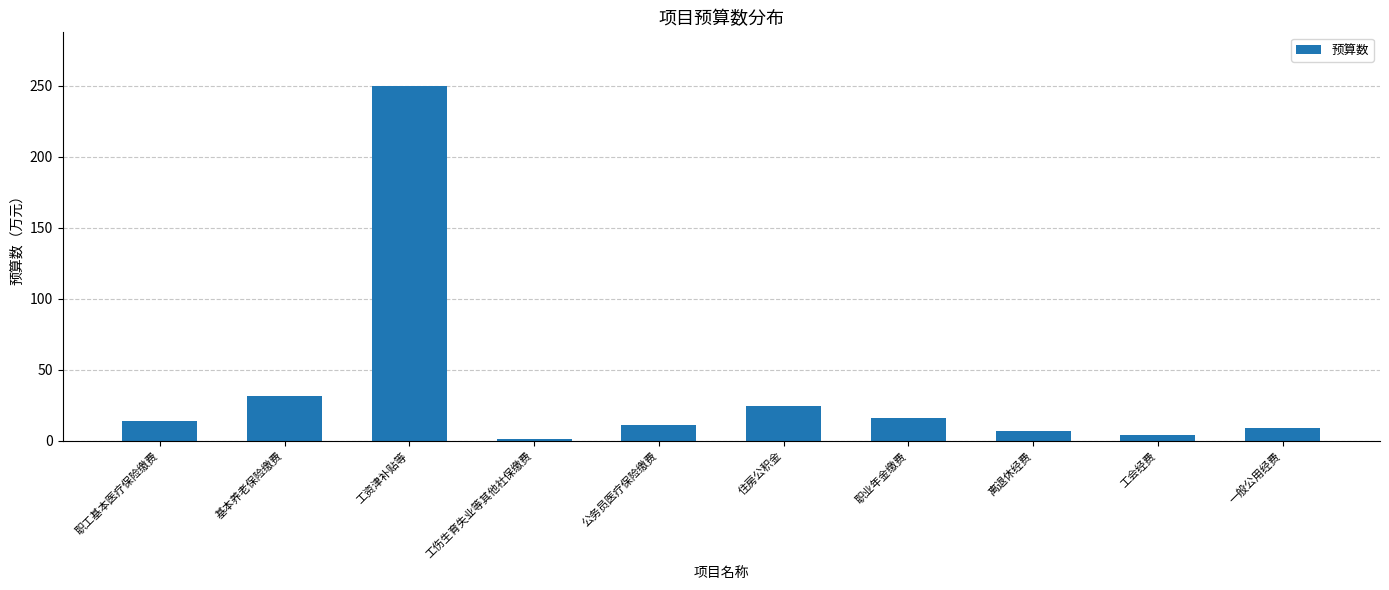

Reading right to left, transcribe all the data shown in this chart.

9.3	4.1	7.0	15.7	24.3	10.9	1.3	250.2	31.4	14.2